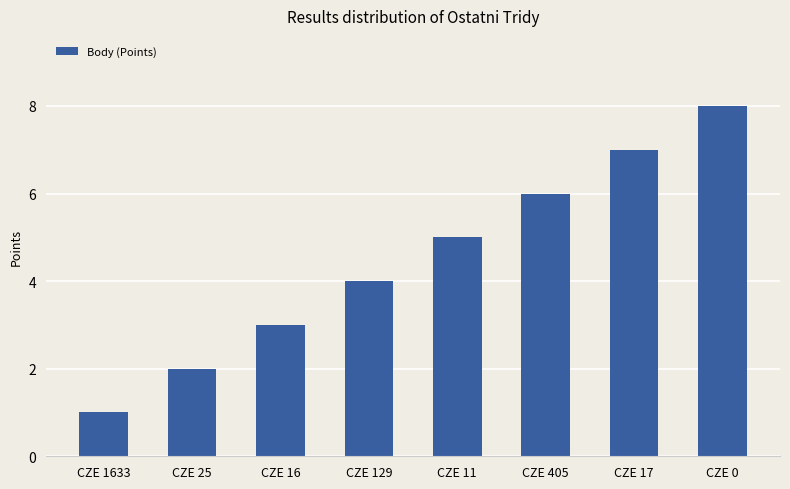

What is the label of the 3rd bar from the left?

CZE 16